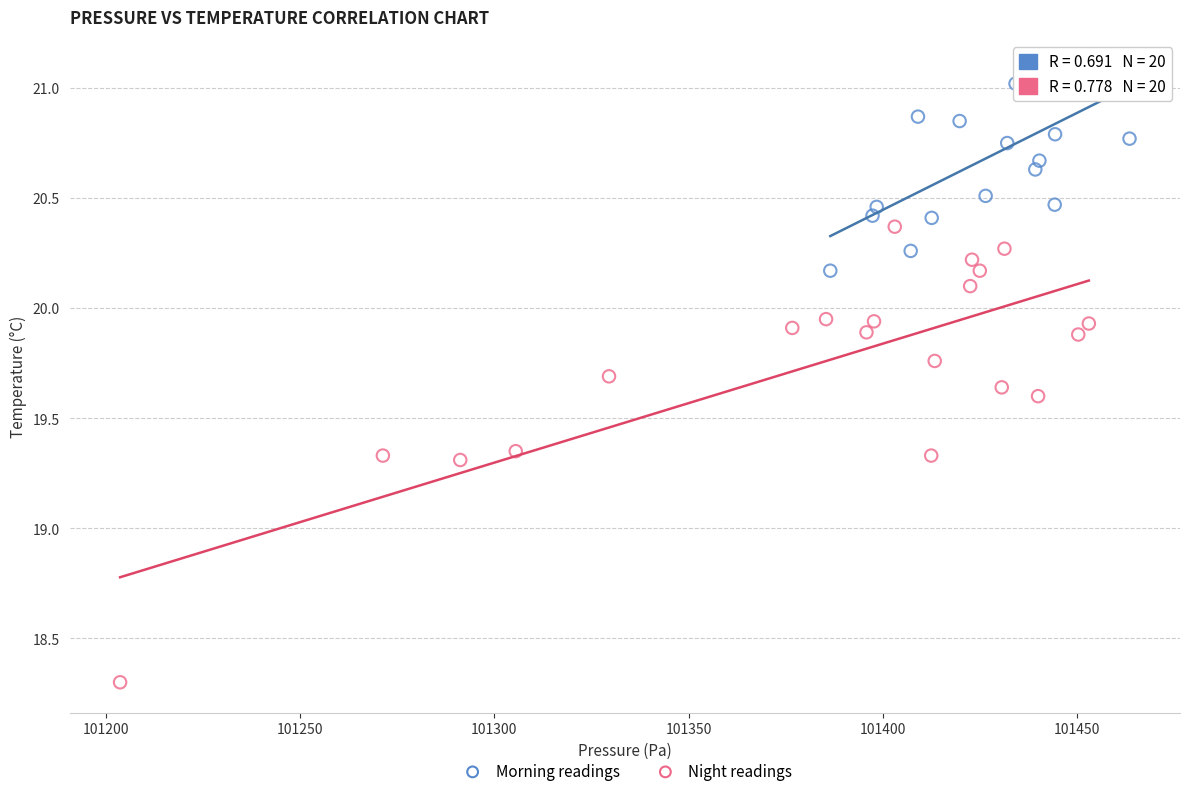

Which series reaches the maximum Y coordinate?

Morning readings